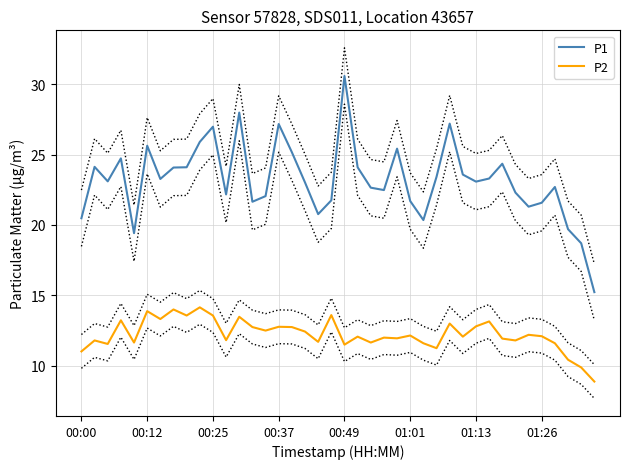

What is the sum of all P2 values?

489.6